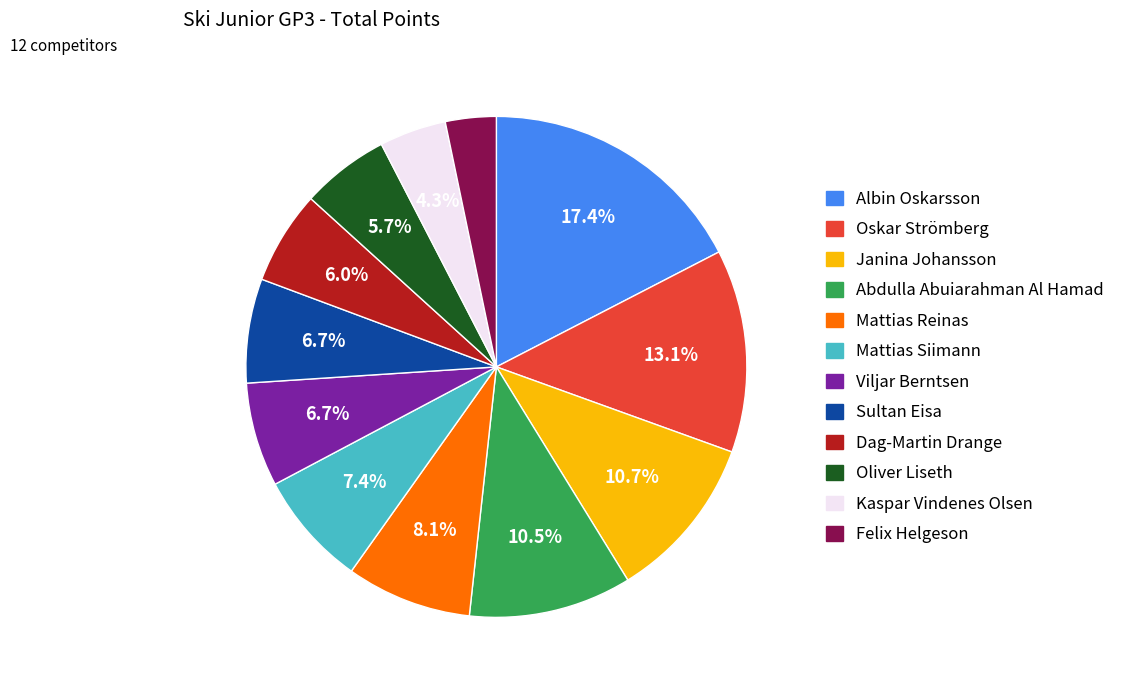

Is Abdulla Abuiarahman Al Hamad the majority of the pie?

No